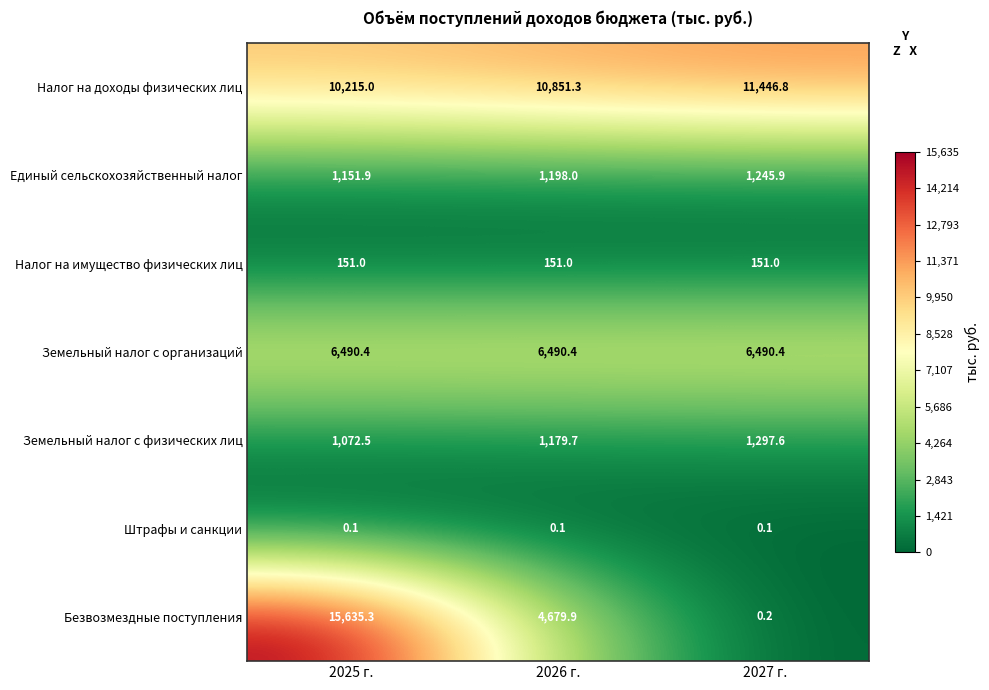

What is the difference between the highest and lowest values at 2027 г.?

11446.7